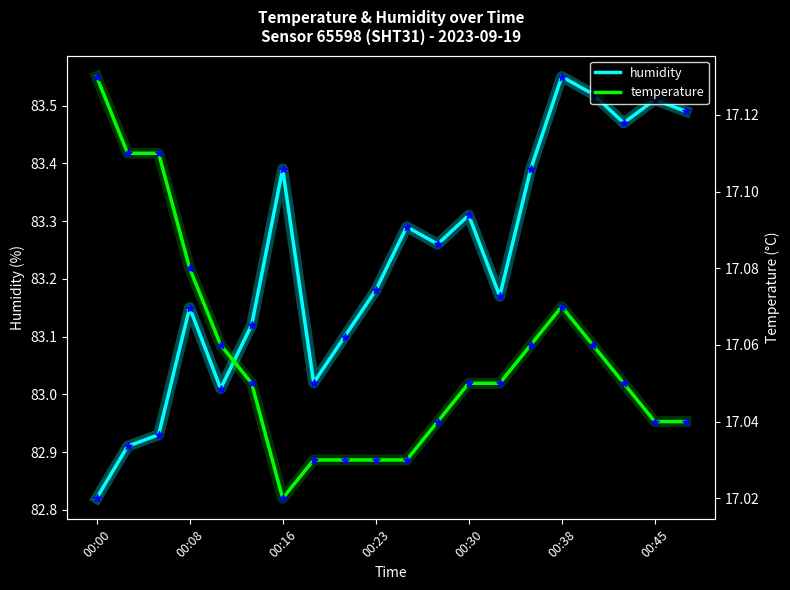

Which category has the highest value in the humidity series?

00:38